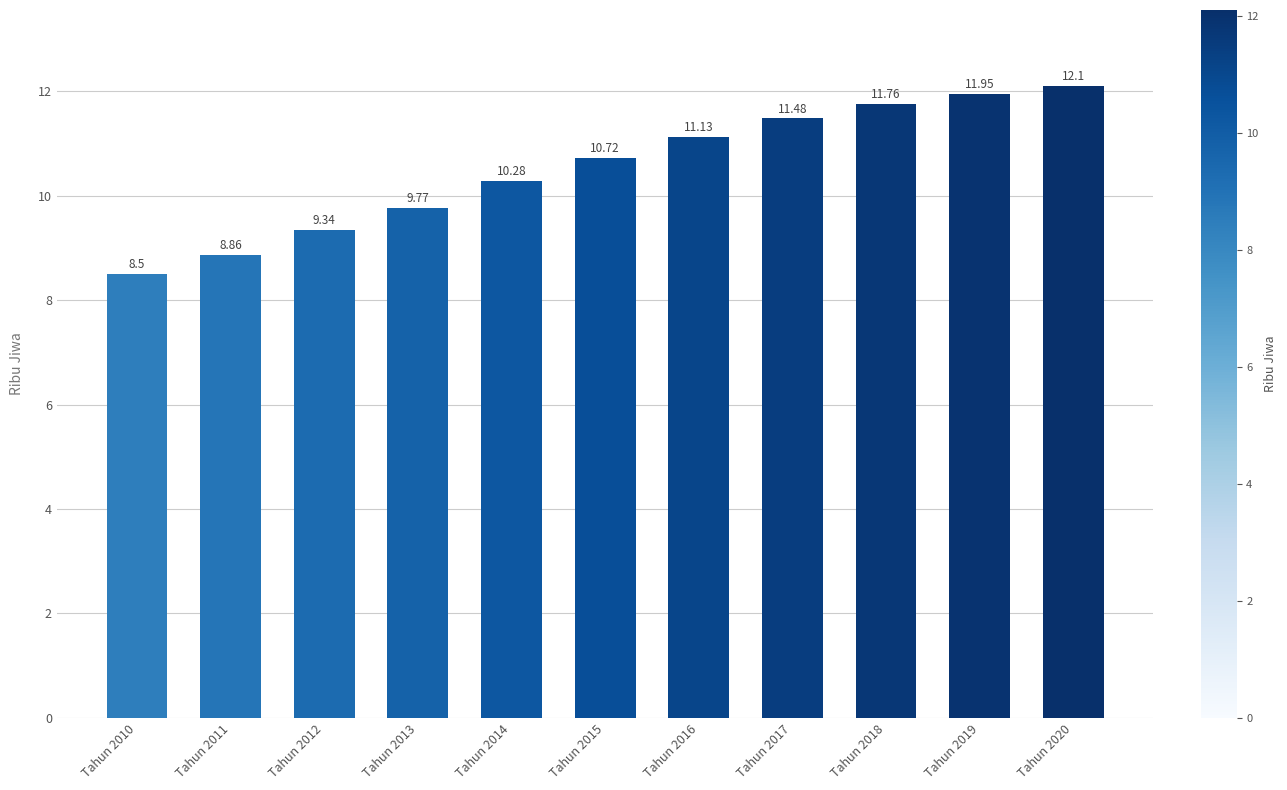

Which has a higher value, Tahun 2015 or Tahun 2013?

Tahun 2015